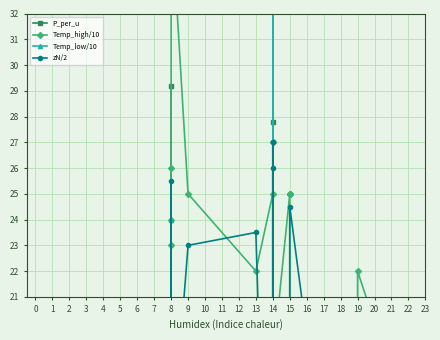

Which label corresponds to the smallest value in the chart?

14